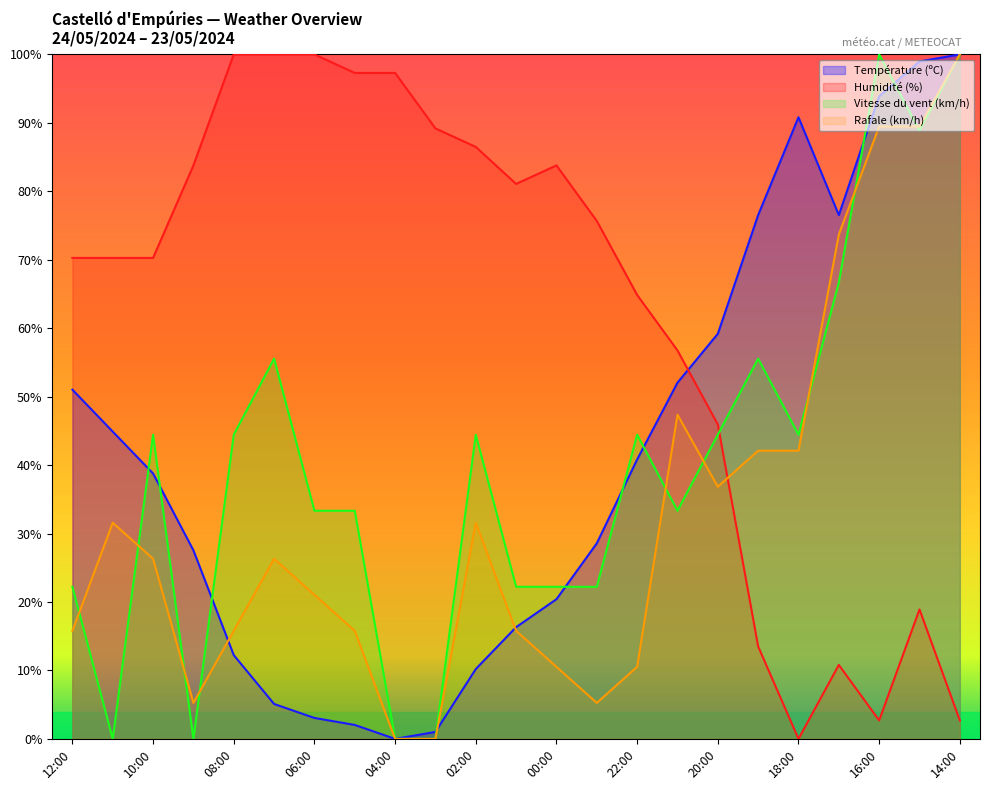

Which series ends up on top after the final intersection of Température (ºC) and Vitesse du vent (km/h)?

Température (ºC)